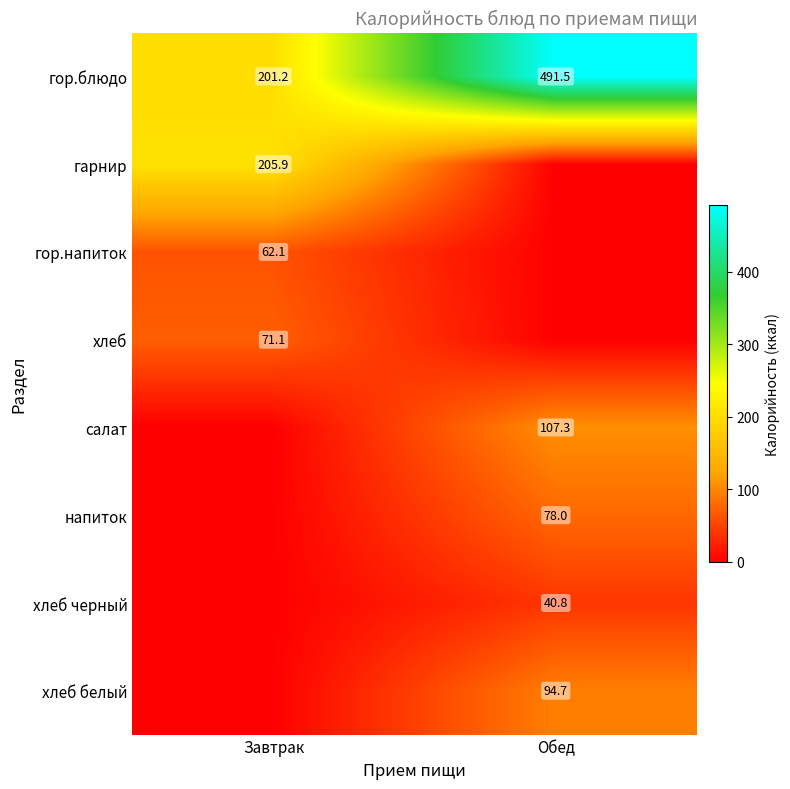

What is the sum of the гор.блюдо values at Обед and Завтрак?

692.7